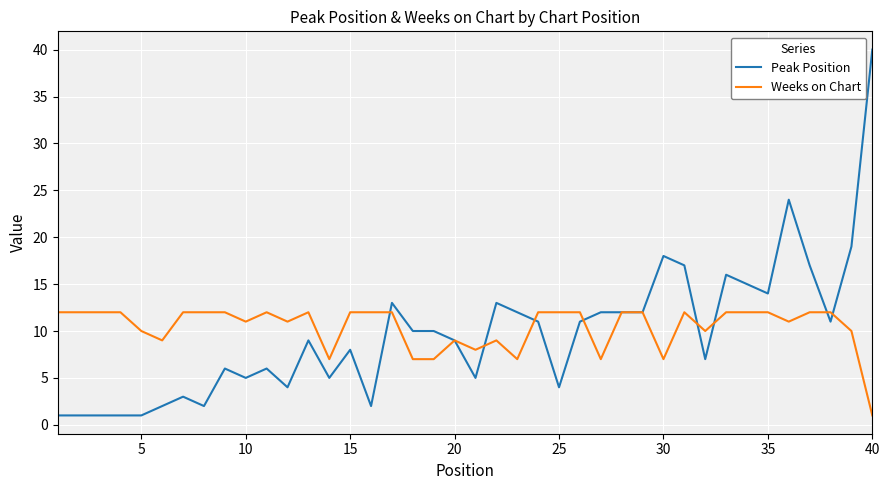

What is the maximum value shown in the chart?

40